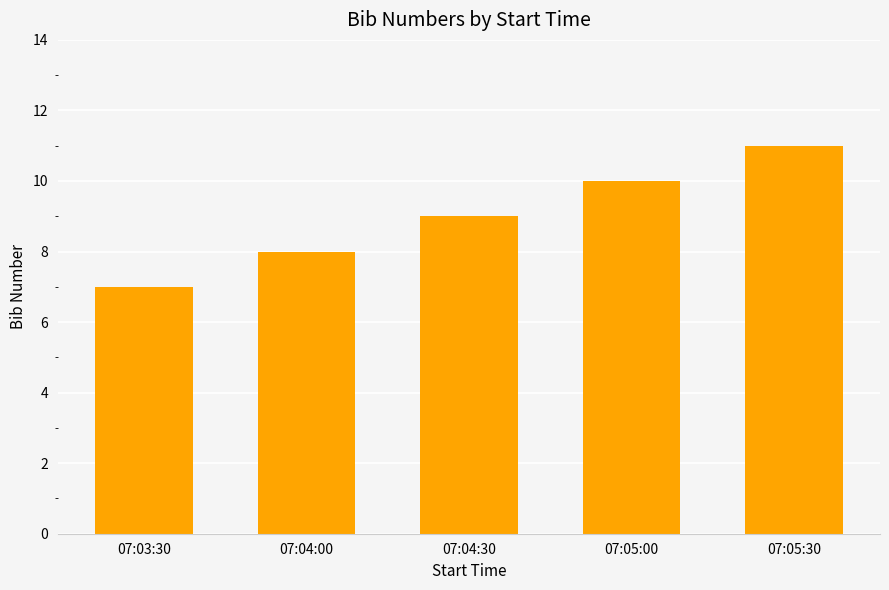

Reading left to right, list all the values displayed in this chart.

7	8	9	10	11